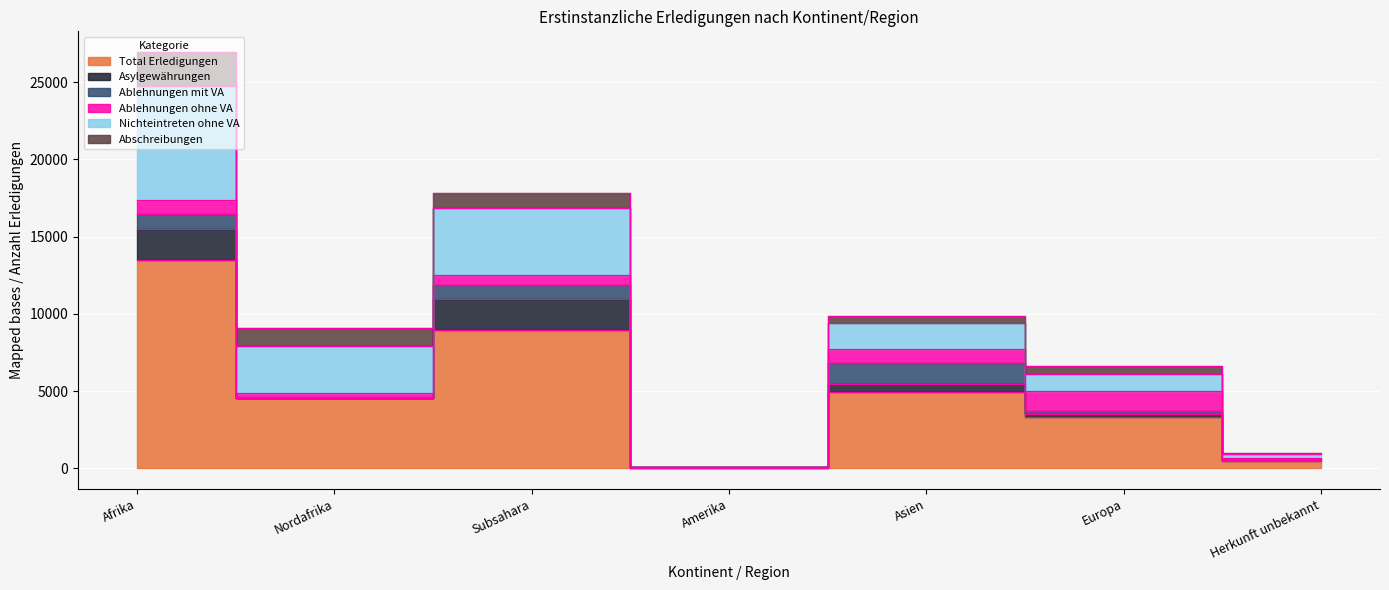

How many interior local valleys does the Total Erledigungen series have?

2